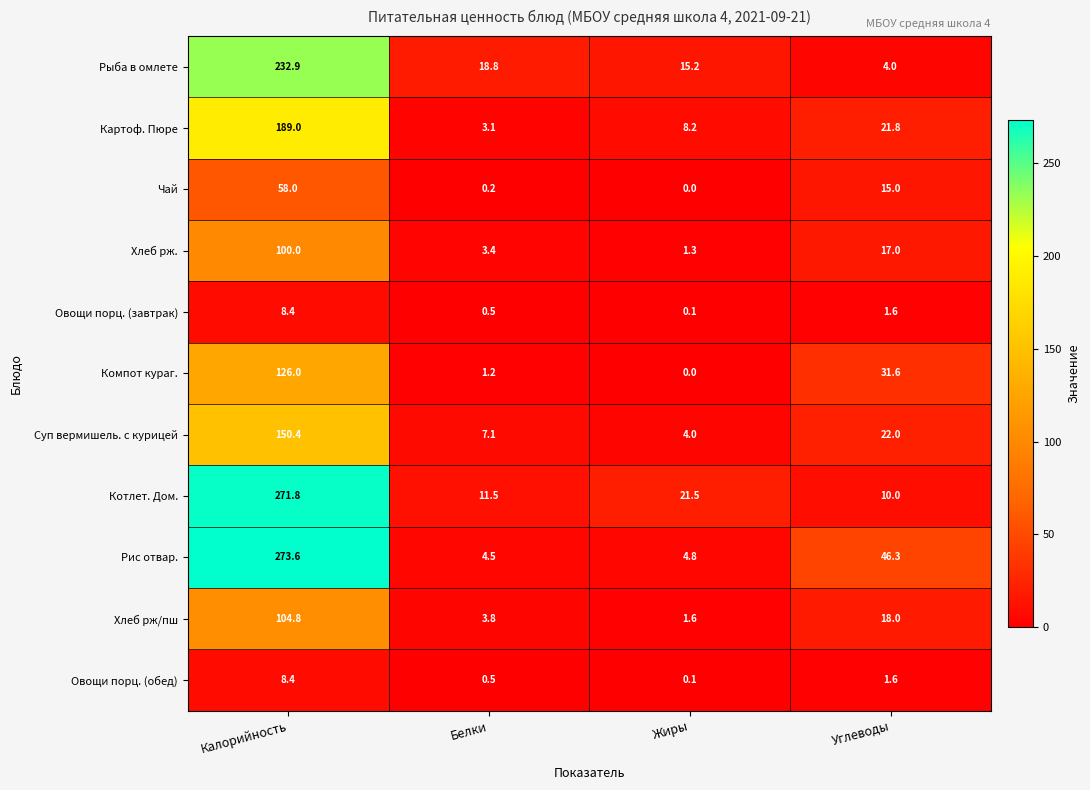

How many categories are shown in the chart?

4